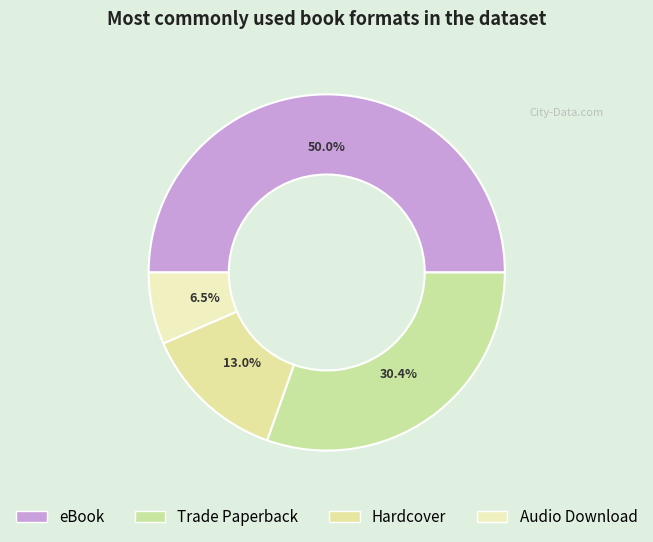

How many slices are in this pie chart?

4